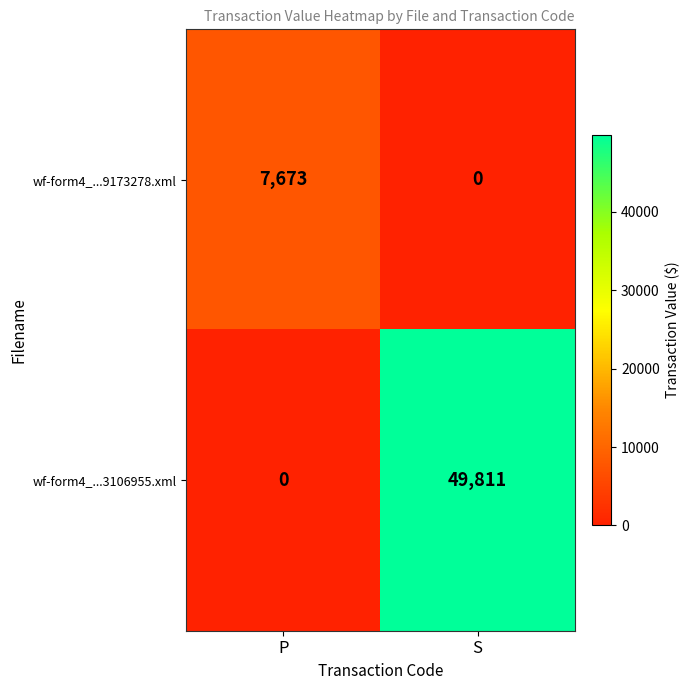

Rank the series by their maximum value, from lowest to highest.

wf-form4_...9173278.xml, wf-form4_...3106955.xml